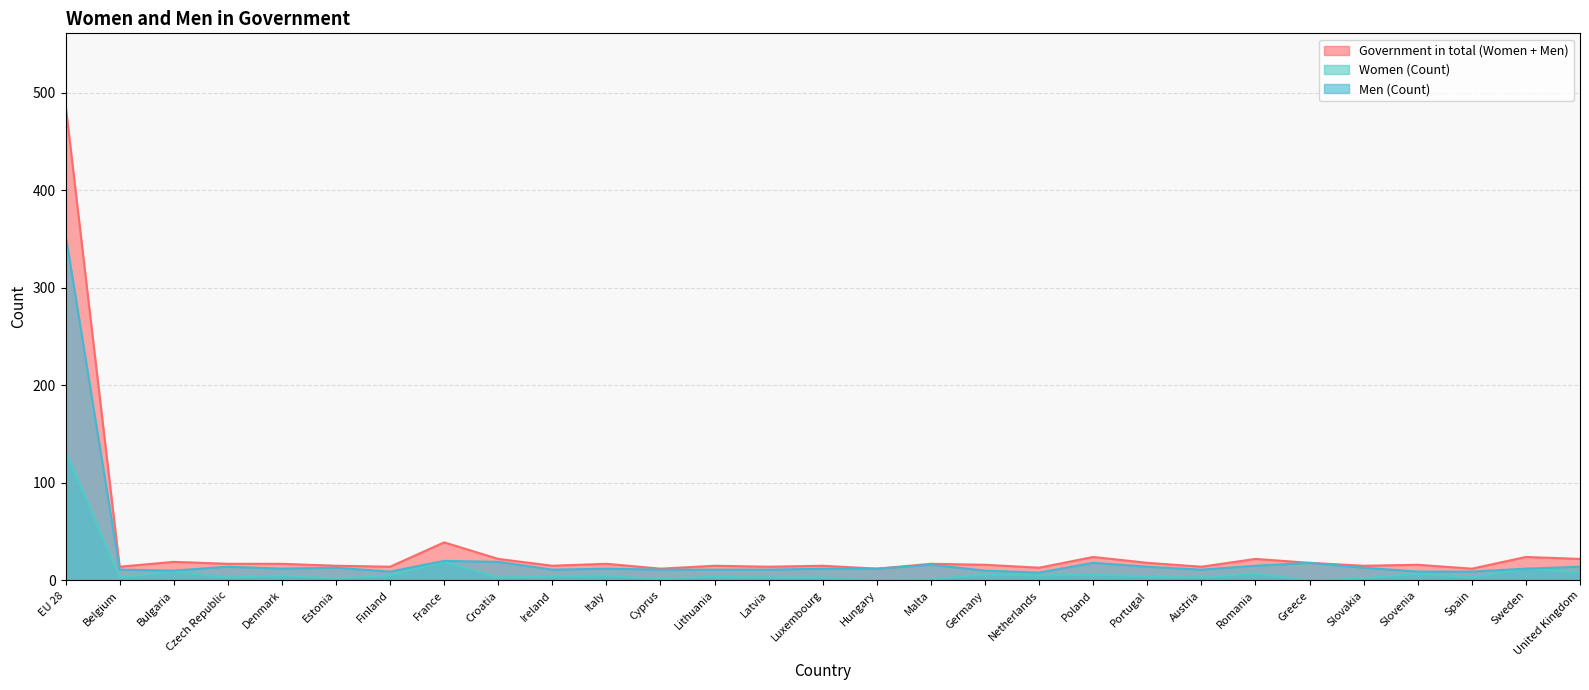

True or false: Men (Count) has a value of 11 at Croatia.

False